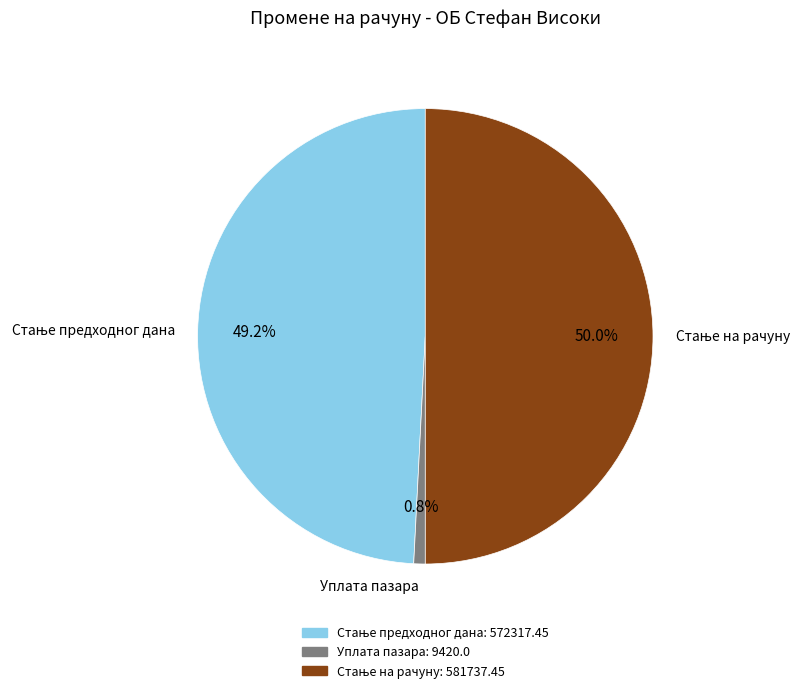

Does Уплата пазара account for over 50% of the chart?

No